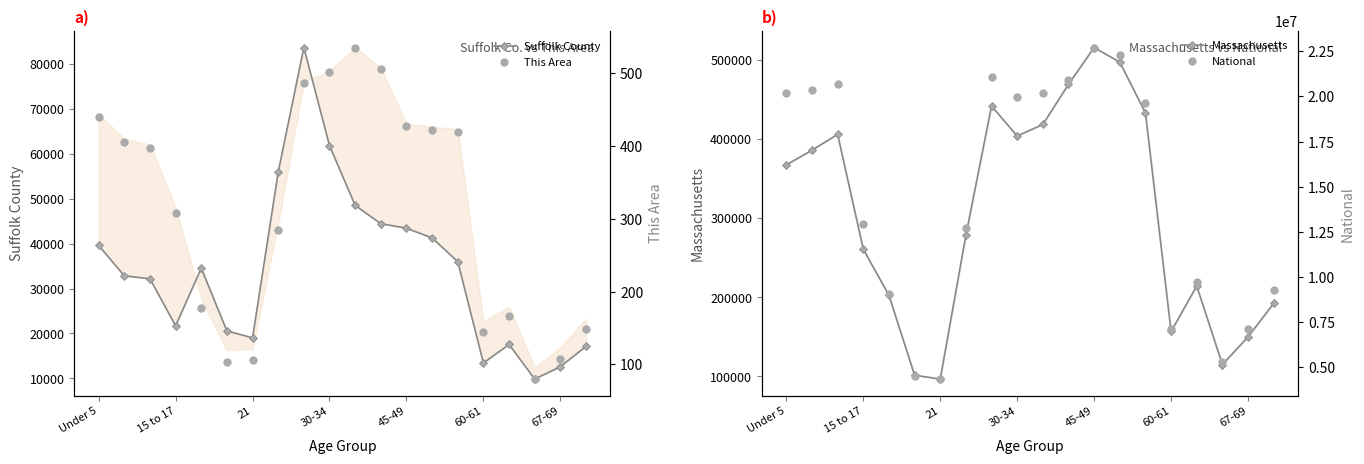

At how many categories does at least one series exceed 6018991?

17